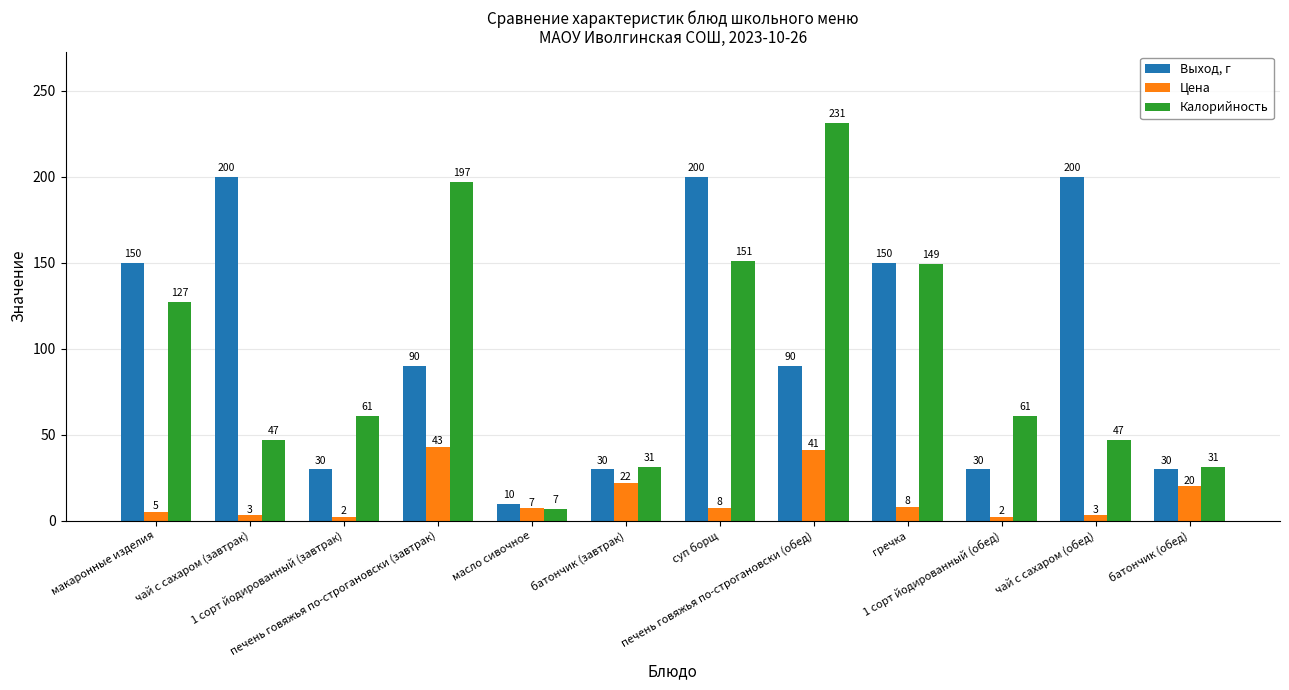

What is the difference between the highest and lowest values at печень говяжья по-строгановски (обед)?

190.0